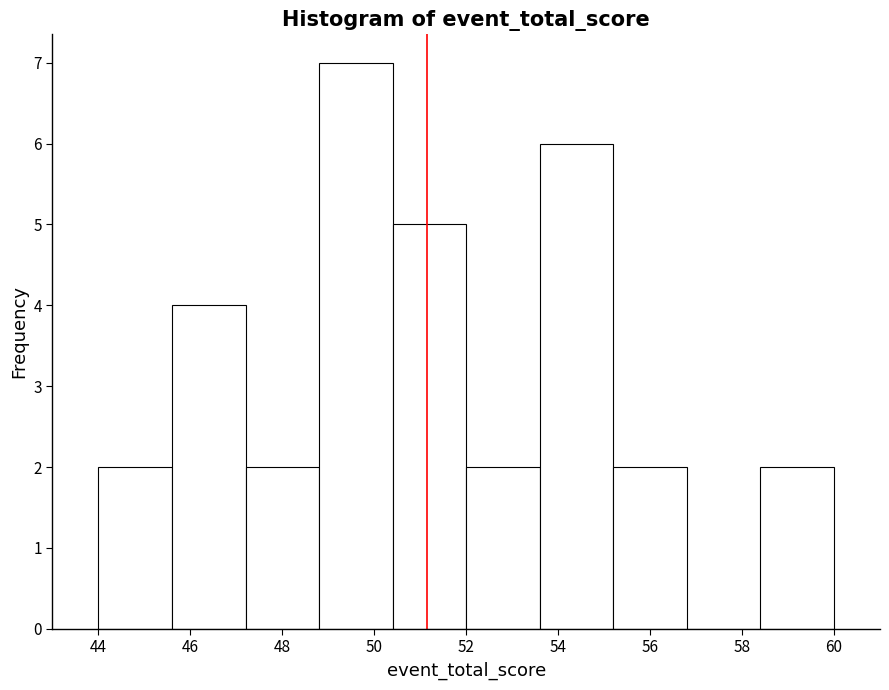

Reading left to right, list every bar in this chart as the range it spans on the x-axis followed by its height. The values are not printed on the chart, so give them approximately, as read against the axis.

44.0 to 45.6: 2
45.6 to 47.2: 4
47.2 to 48.8: 2
48.8 to 50.4: 7
50.4 to 52.0: 5
52.0 to 53.6: 2
53.6 to 55.2: 6
55.2 to 56.8: 2
56.8 to 58.4: 0
58.4 to 60.0: 2